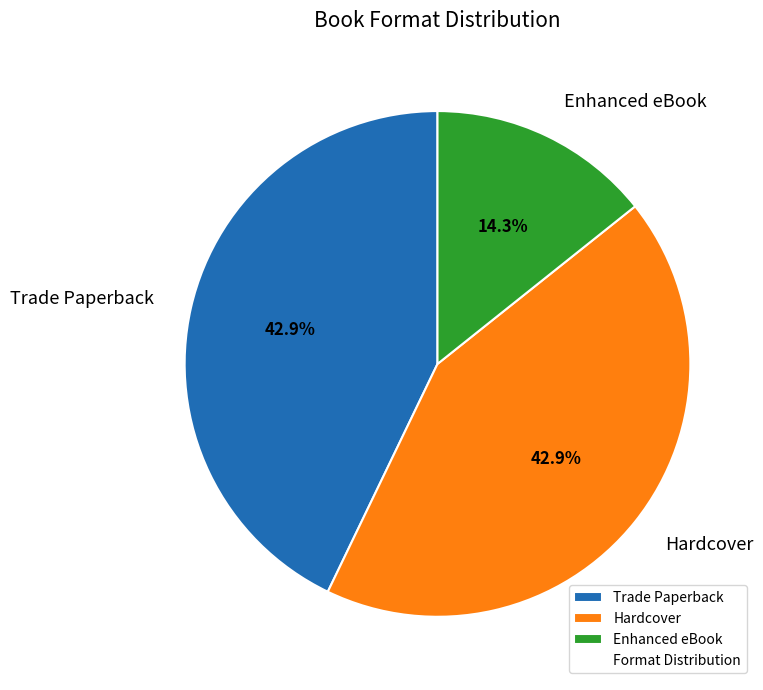

How much of the chart is everything except Trade Paperback?

57.1%